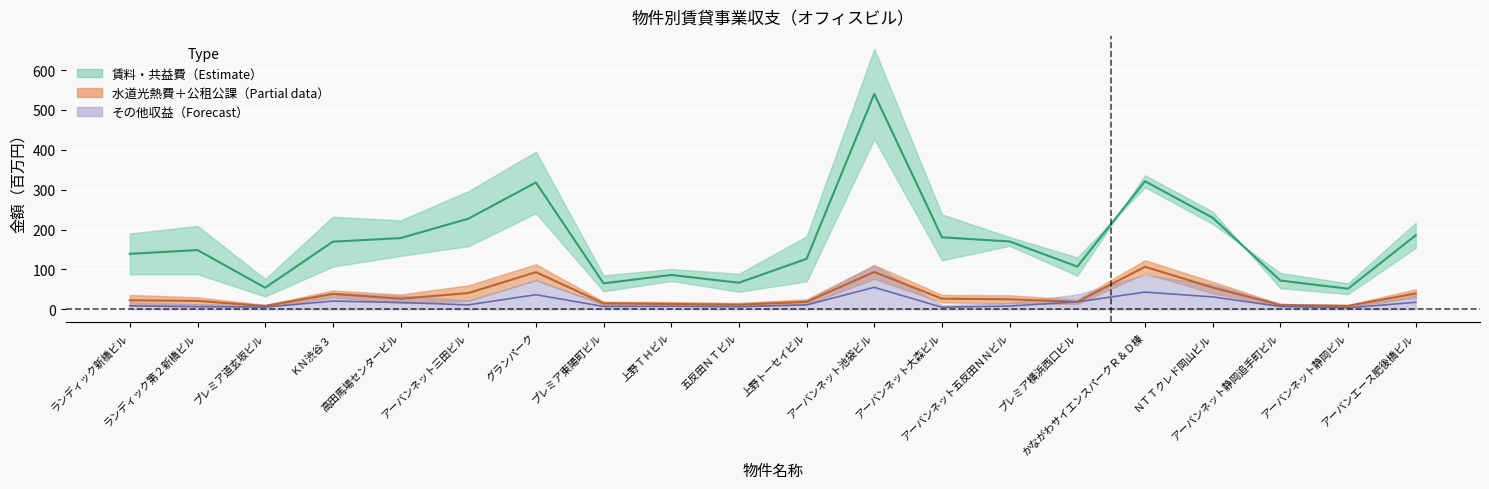

Which series ends up on top after the final intersection of 公租公課 and その他支出?

公租公課